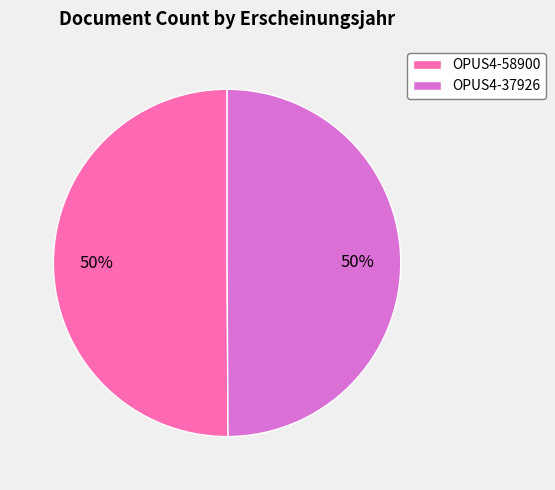

Is the sum of OPUS4-58900 and OPUS4-37926 greater than half?

Yes